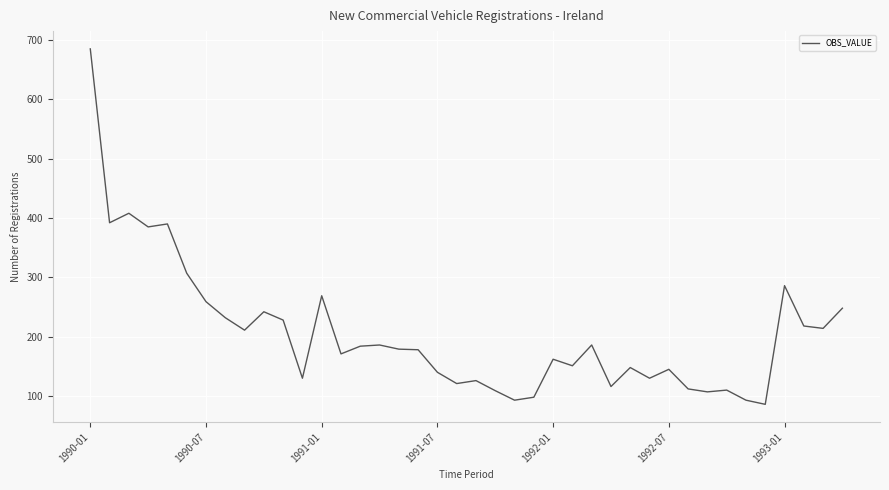

What is the difference between the maximum and minimum values?

599